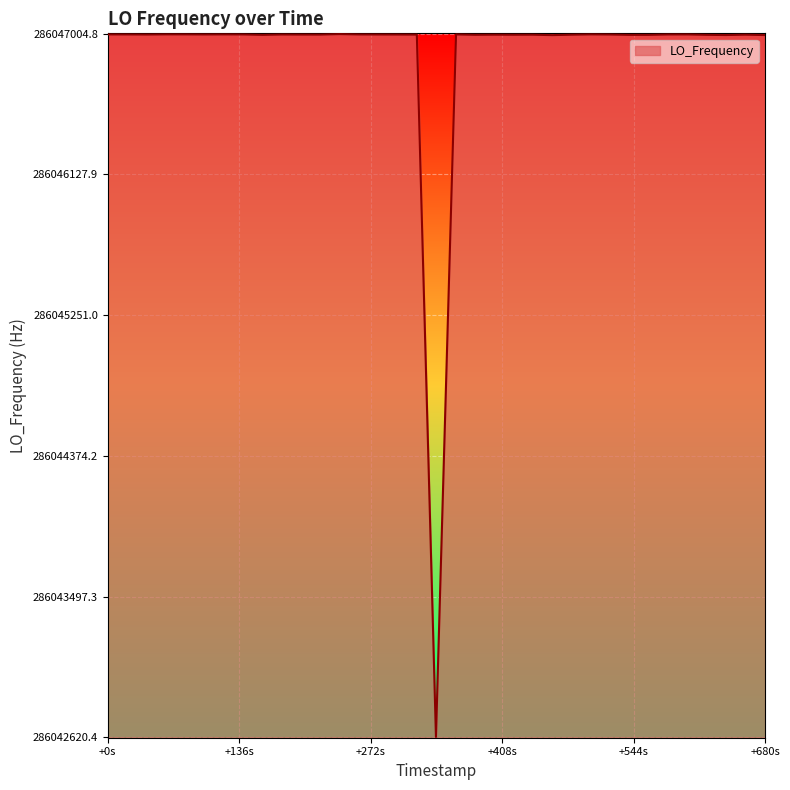

What is the difference between the maximum and minimum values?

4380.4